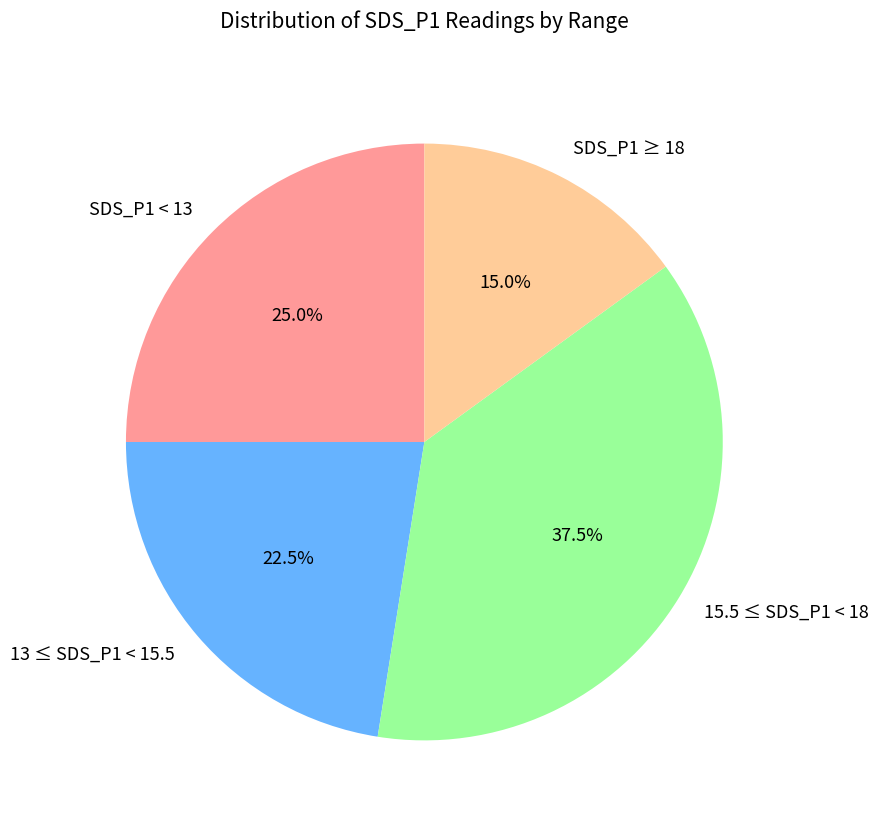

What portion of the pie excludes 15.5 ≤ SDS_P1 < 18?

62.5%